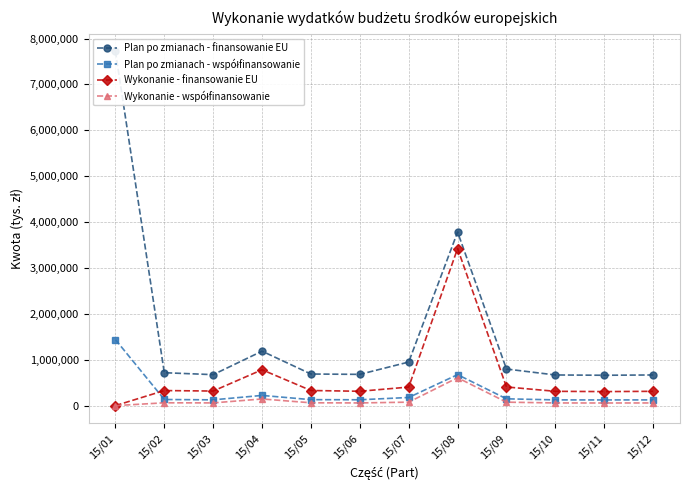

The value of Wykonanie - współfinansowanie at 15/06 is 31397.5. True or false?

False